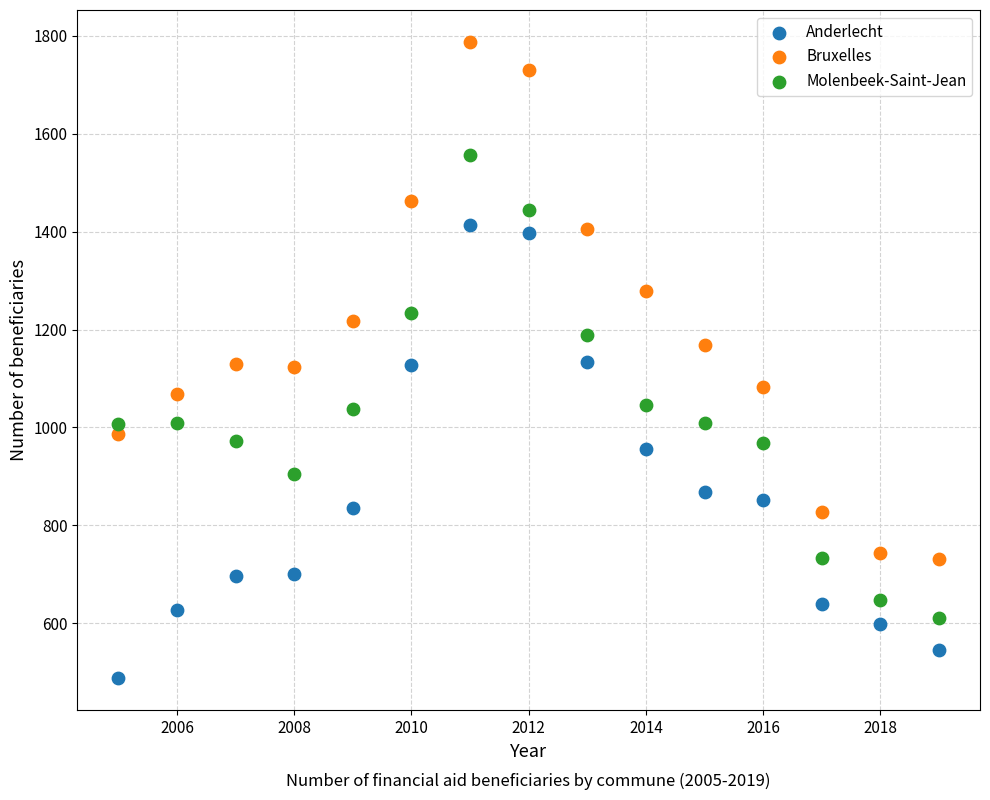

What are all the series names shown in the legend?

Anderlecht, Bruxelles, Molenbeek-Saint-Jean